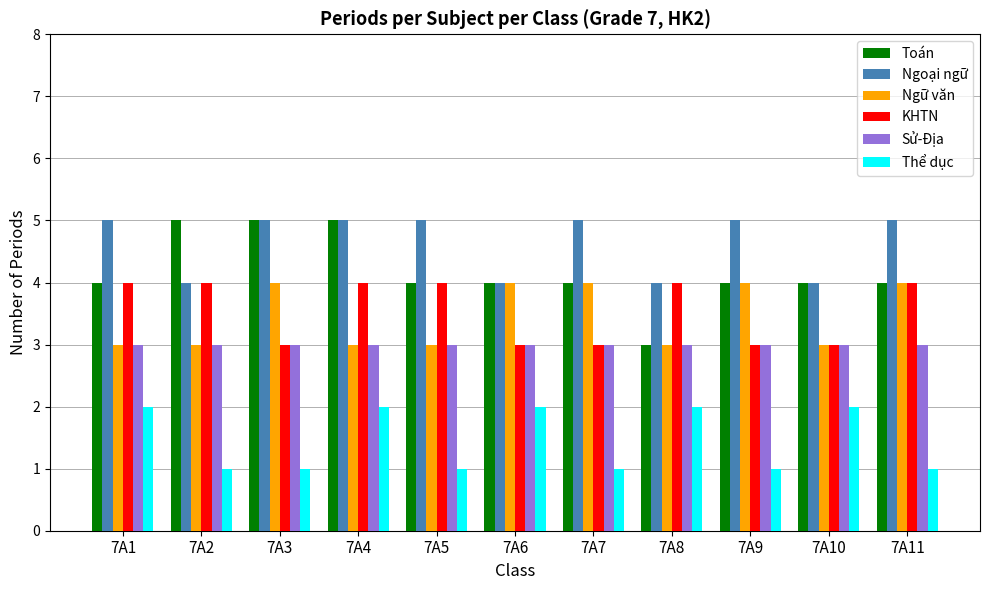

Count the KHTN values in the range 3 to 4.

11